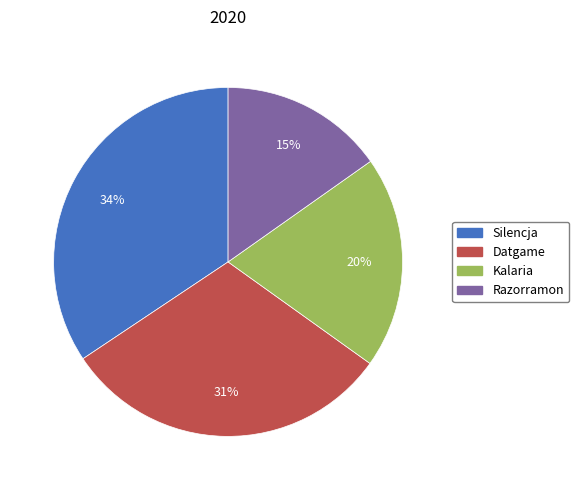

Combined, do Razorramon and Kalaria account for over 50%?

No